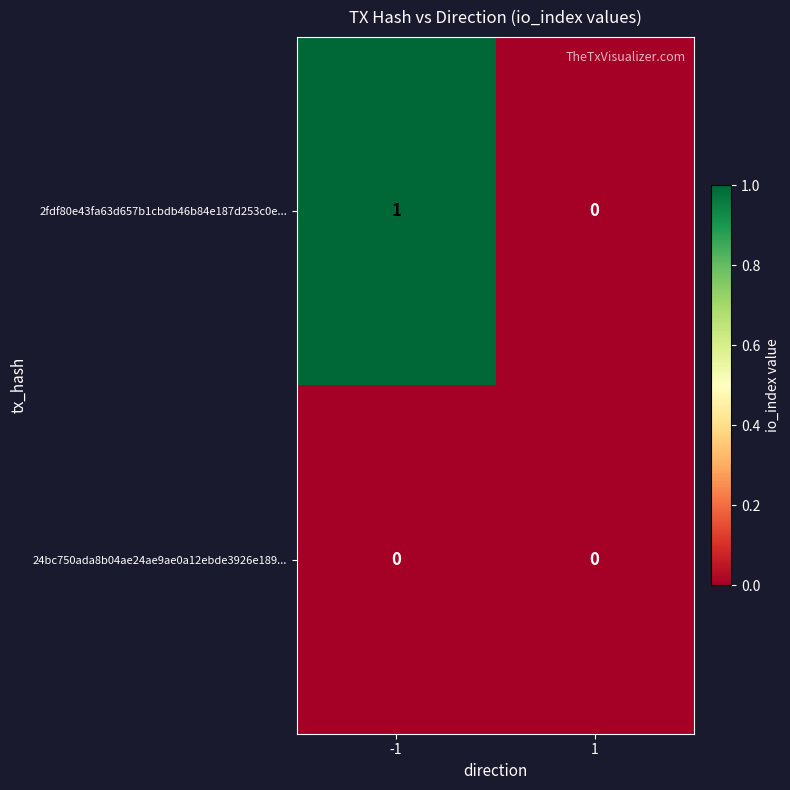

Which series has the widest spread of values?

2fdf80e43fa63d657b1cbdb46b84e187d253c0e...